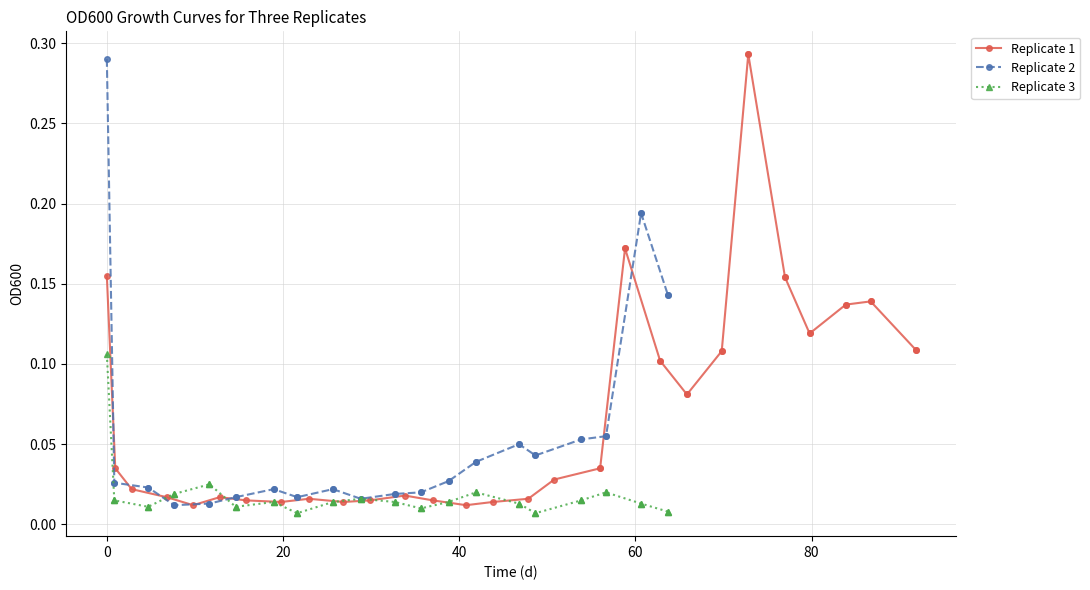

What is the difference between the second highest and second lowest values in the Replicate 2 series?

0.2